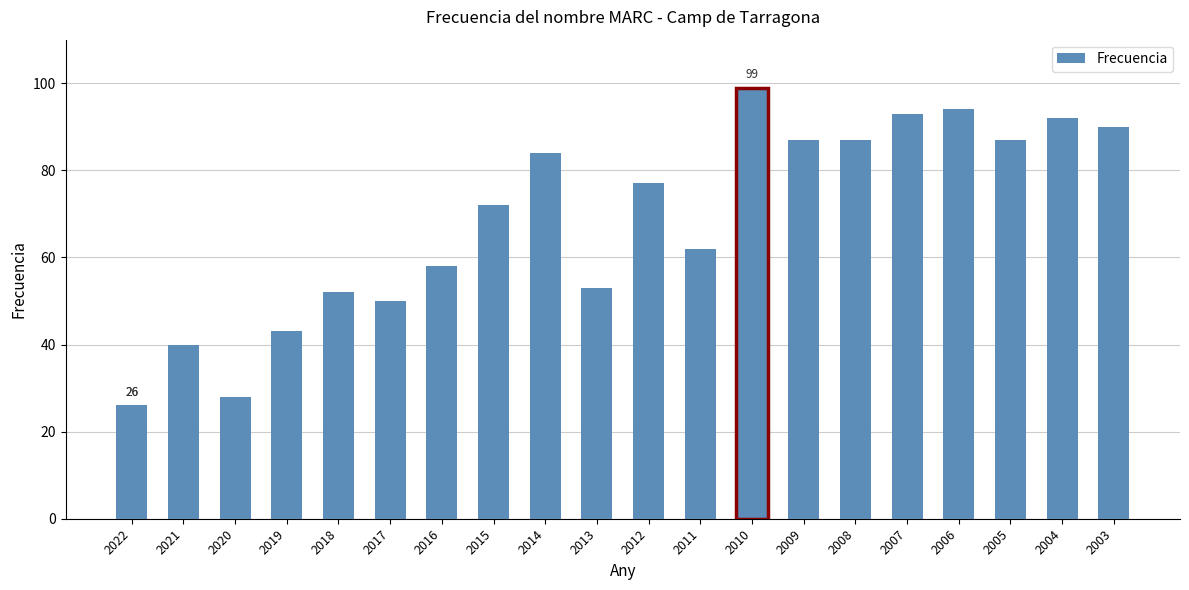

Read the value at 2015.

72